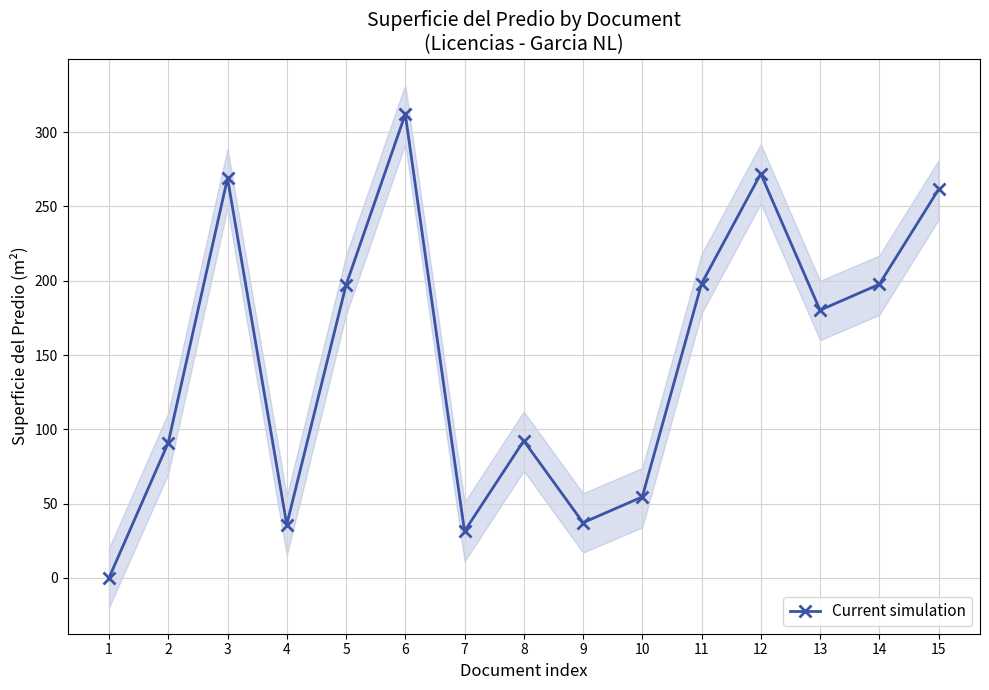

Is it true that the value at 5 is 85.4?

False